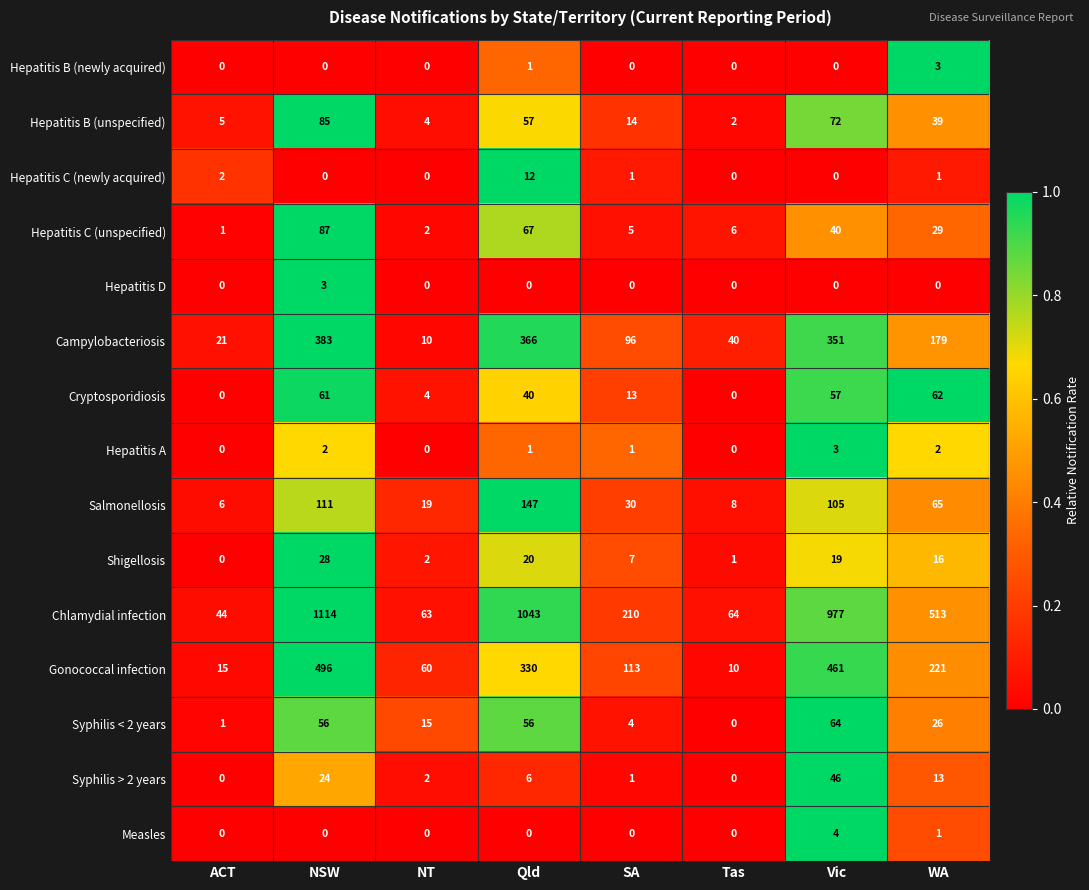

At which category is the sum across all series the highest?

NSW